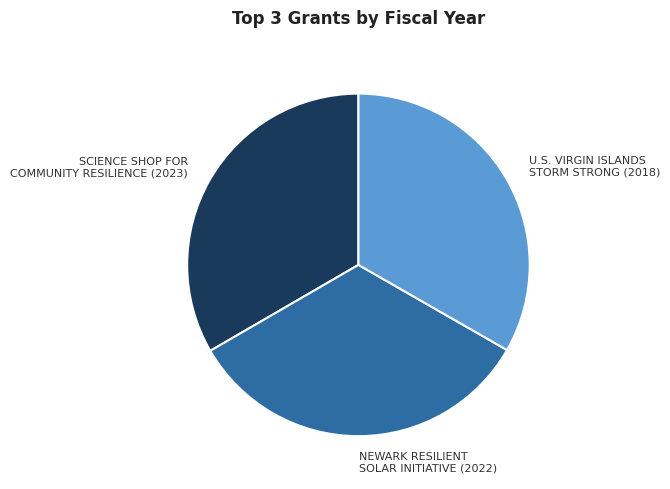

Combined, do U.S. VIRGIN ISLANDS STORM STRONG (2018) and SCIENCE SHOP FOR COMMUNITY RESILIENCE (2023) account for over 50%?

Yes